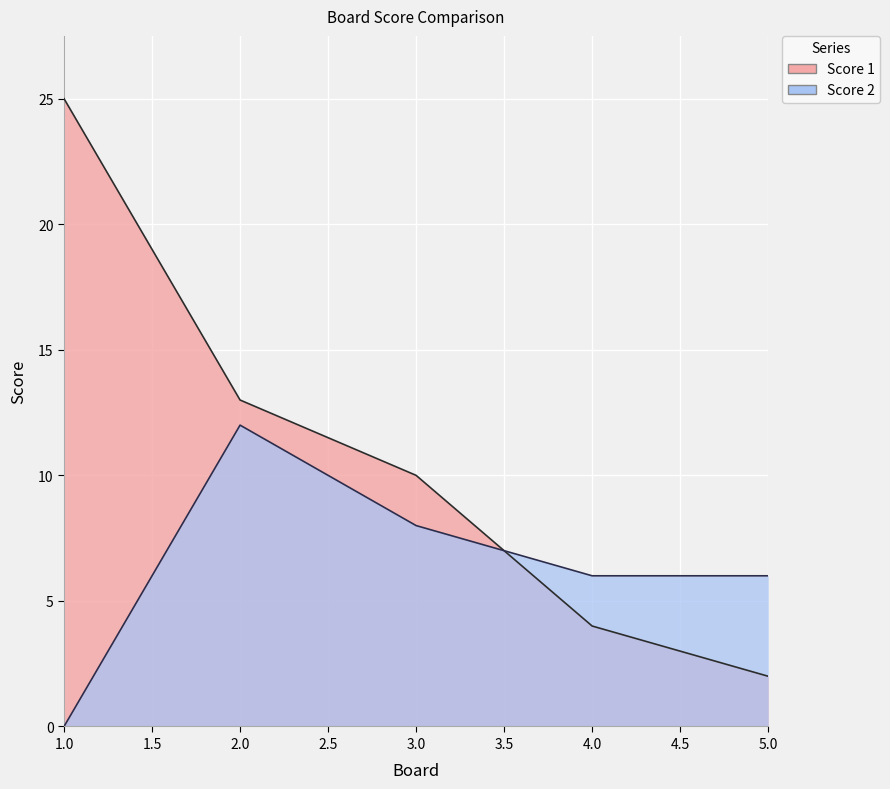

What is the value of the Score 1 point at the 1st from the left?

25